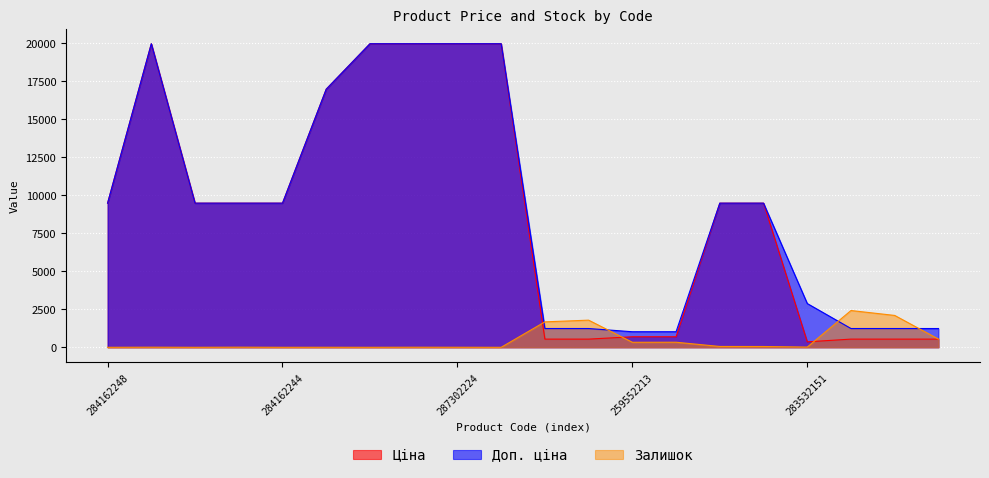

At which label is Ціна closest to 10162?

284162248